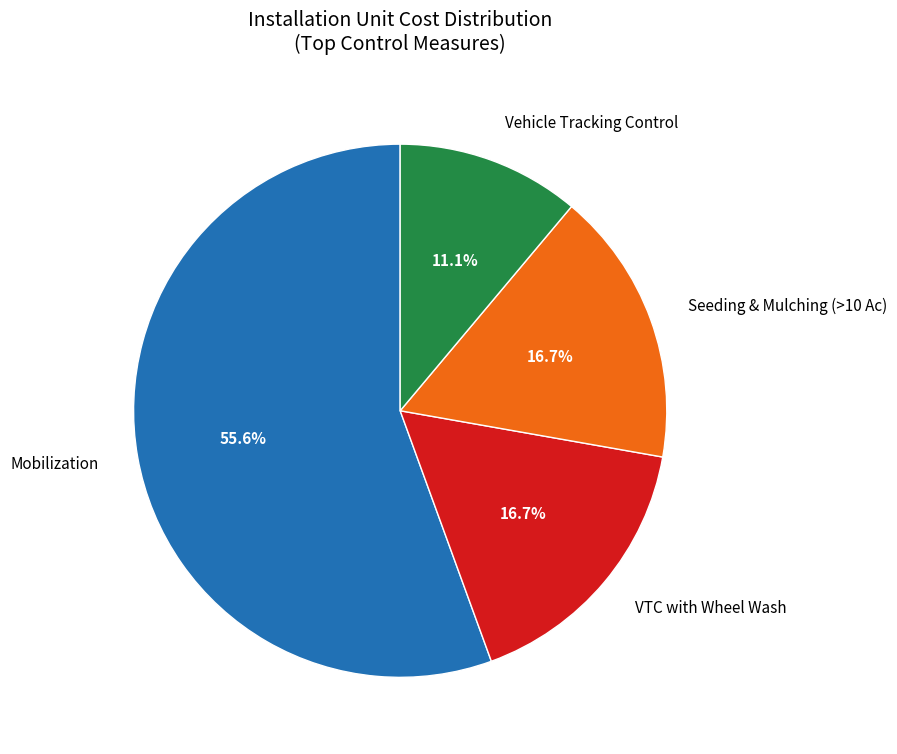

What percentage do VTC with Wheel Wash and Vehicle Tracking Control together represent?

27.8%